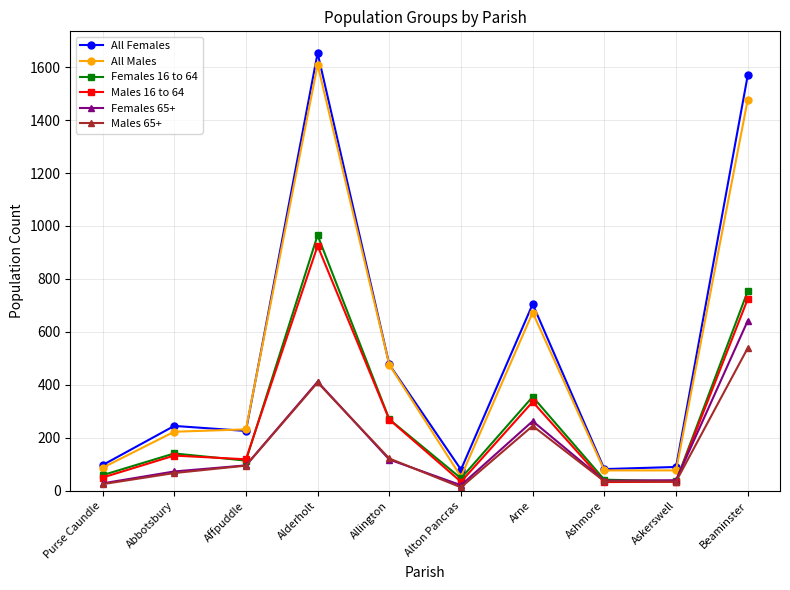

What position from the right is Arne?

4